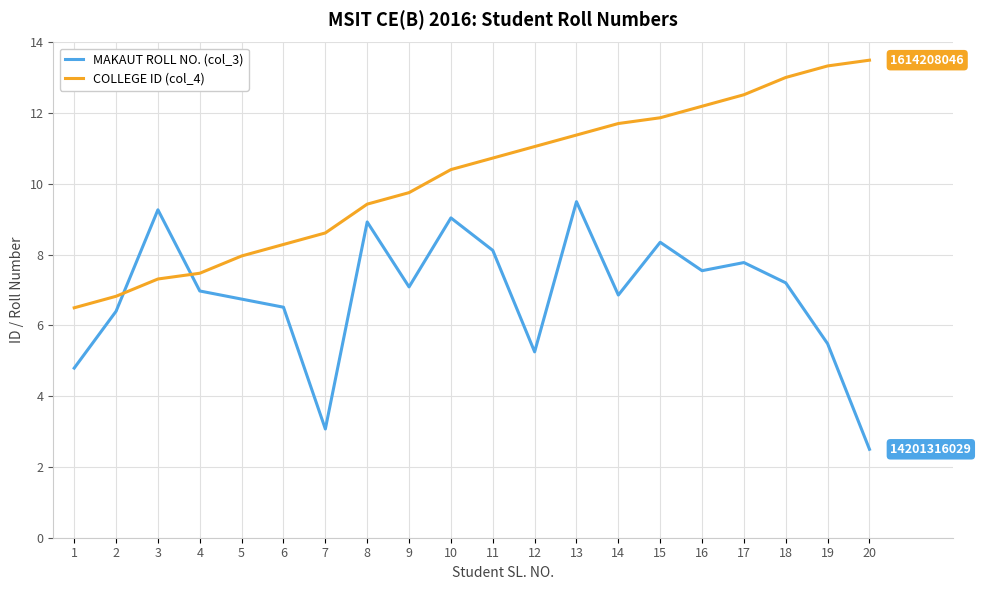

List the labels in order of COLLEGE ID (col_4) value, largest first.

20, 19, 18, 17, 16, 15, 14, 13, 12, 11, 10, 9, 8, 7, 6, 5, 4, 3, 2, 1